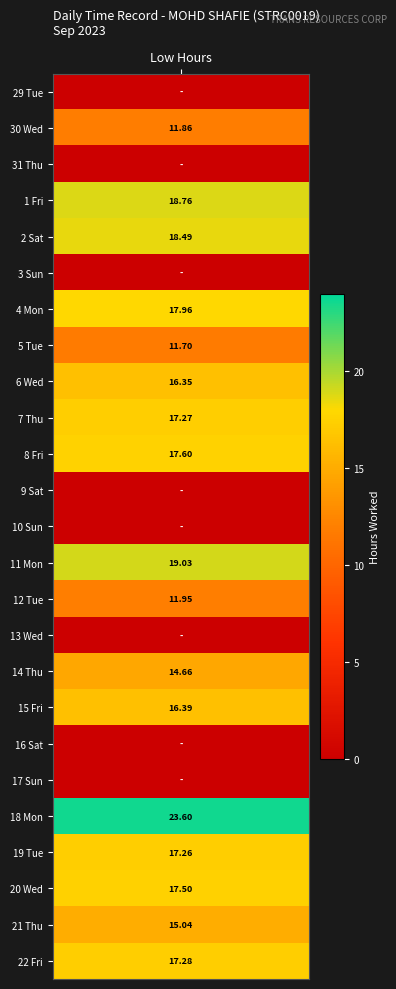

What is the difference between the maximum and second lowest values?

23.6